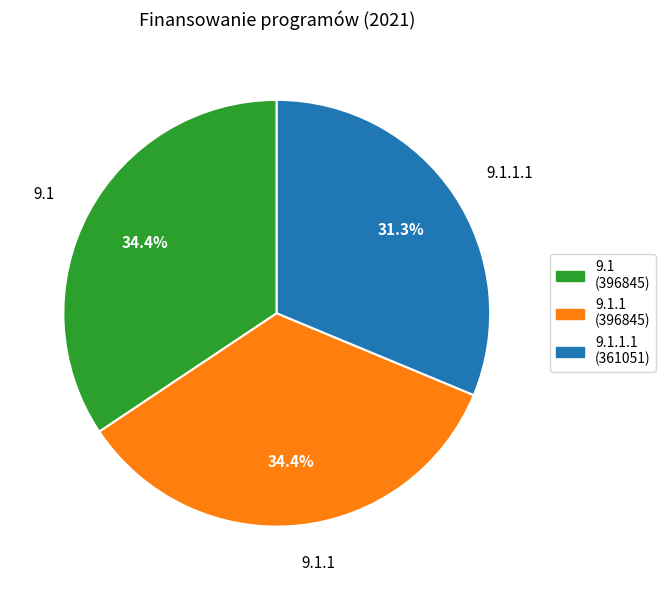

How many segments does this pie chart have?

3